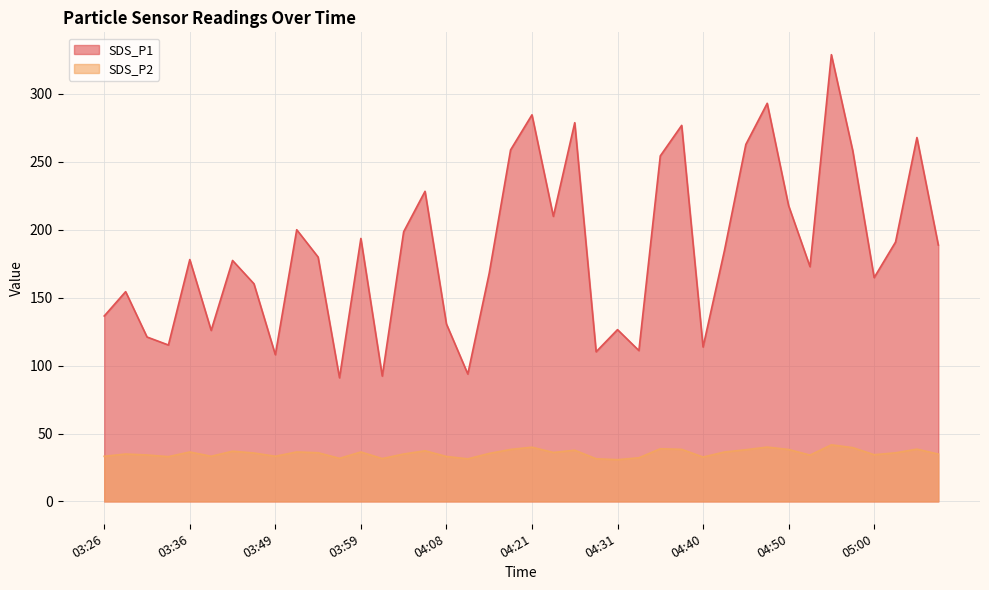

The value of SDS_P1 at 04:50 is 217.8. True or false?

True